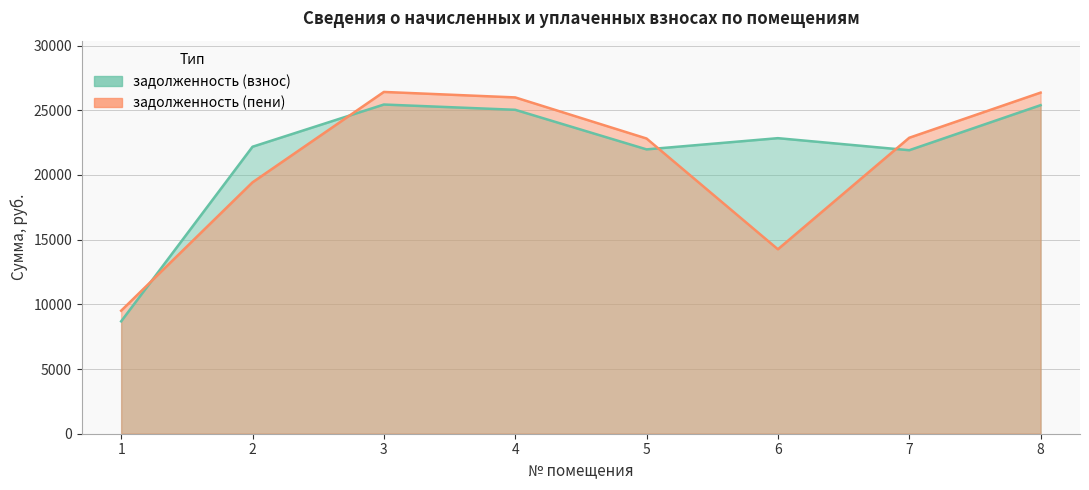

True or false: задолженность (взнос) has more than 1 points higher than both neighbors.

True